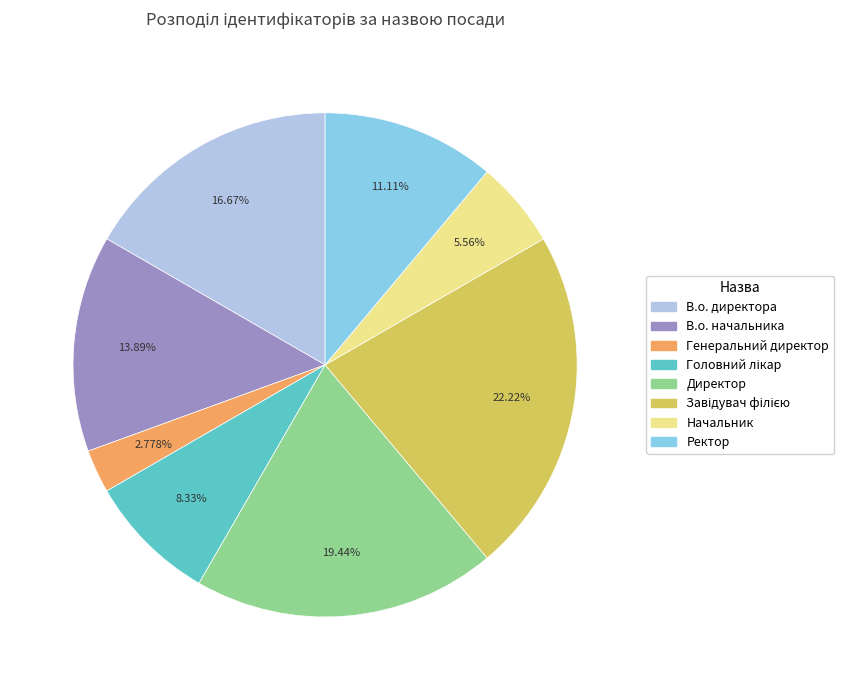

Is the sum of Ректор and Директор greater than half?

No